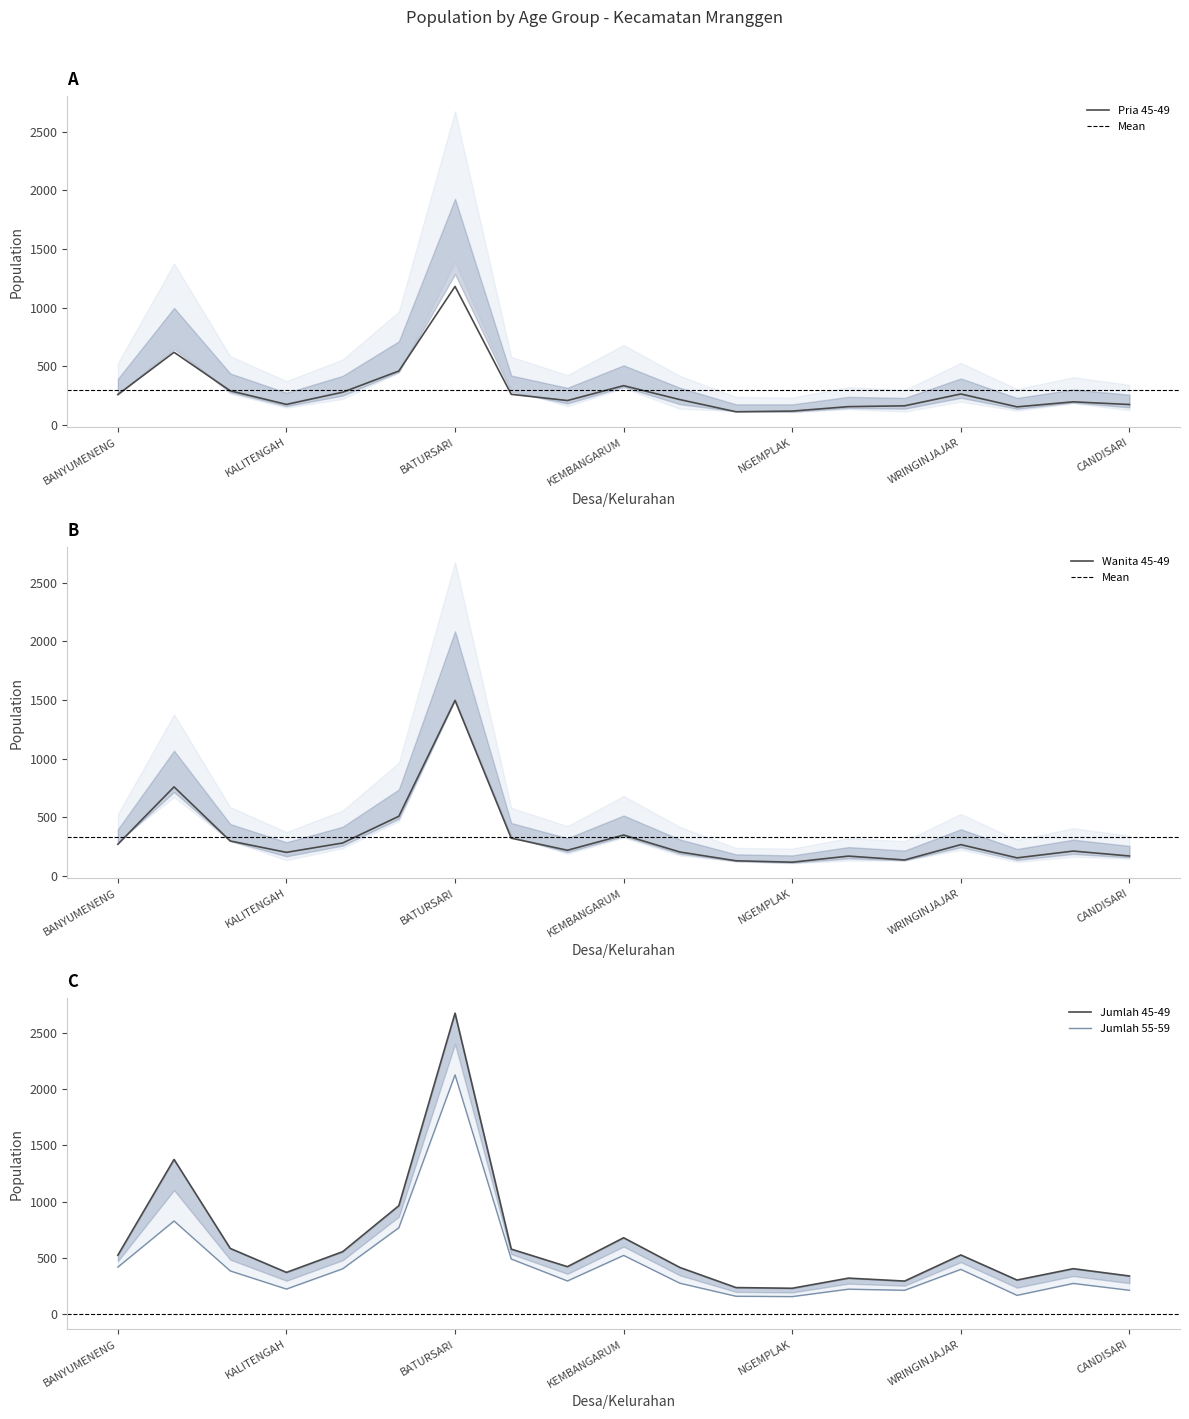

Where is the first local maximum for Jumlah 45-49?

KEBONBATUR